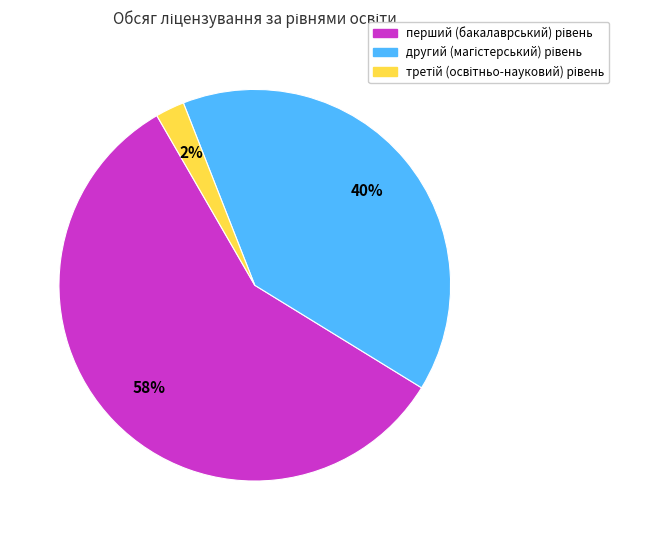

Is there any slice that represents more than half of the pie?

Yes